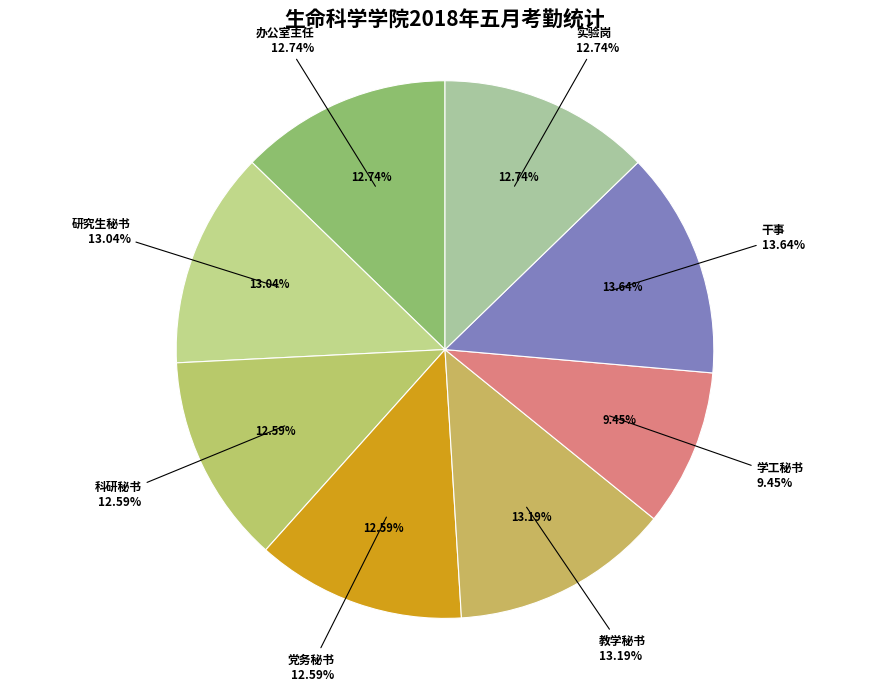

Which has a higher value, 办公室主任 or 科研秘书?

办公室主任